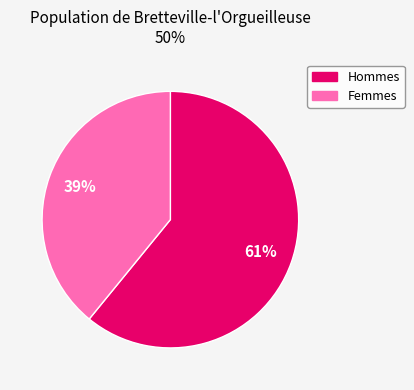

To the nearest percent, what is the difference between the largest and smallest slice percentages?

22%